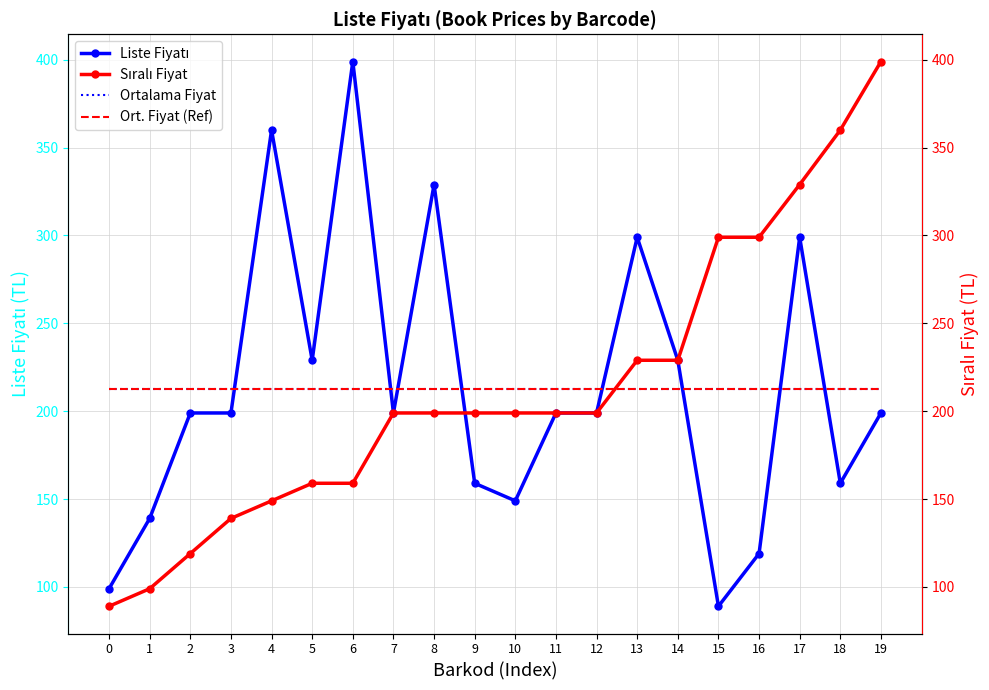

List the labels in order of Ort. Fiyat (Ref) value, largest first.

0, 1, 2, 3, 4, 5, 6, 7, 8, 9, 10, 11, 12, 13, 14, 15, 16, 17, 18, 19